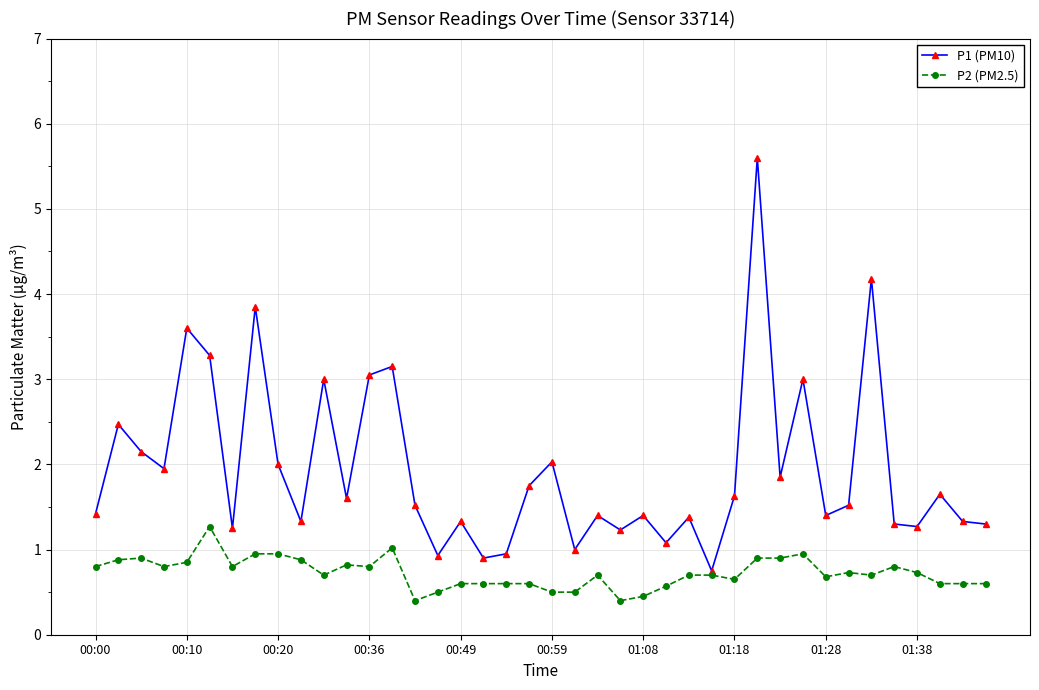

True or false: P2 (PM2.5) has more than 2 interior local peaks.

True